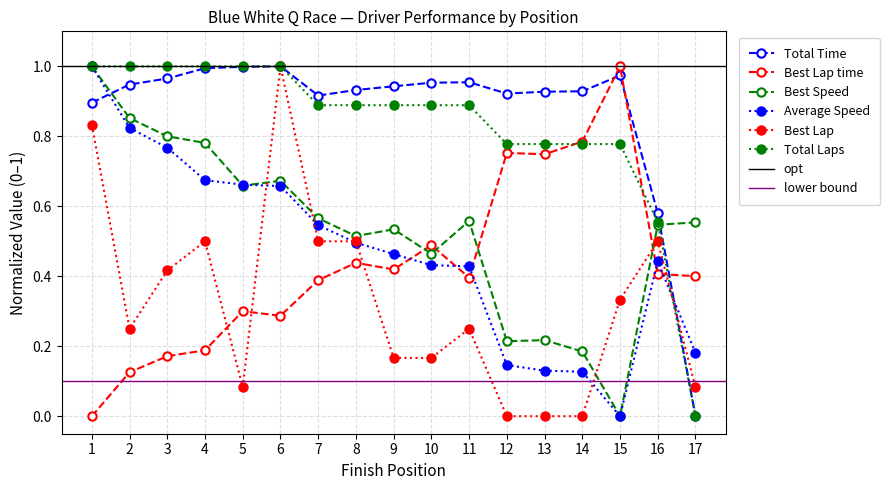

What is the difference between the maximum and minimum values in the Average Speed series?

1.0